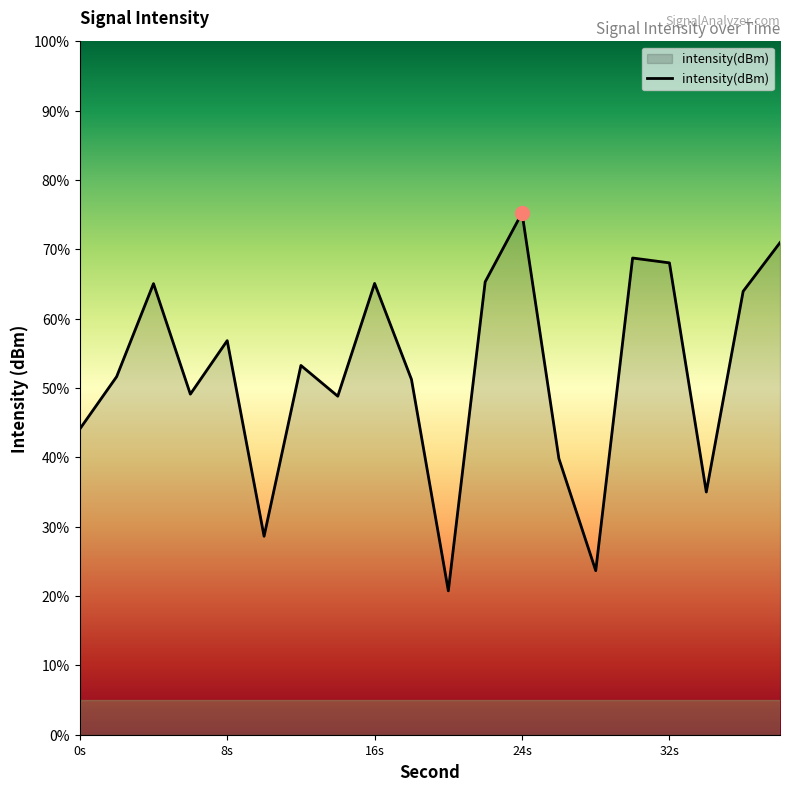

What is the difference between the maximum and minimum values?

54.5